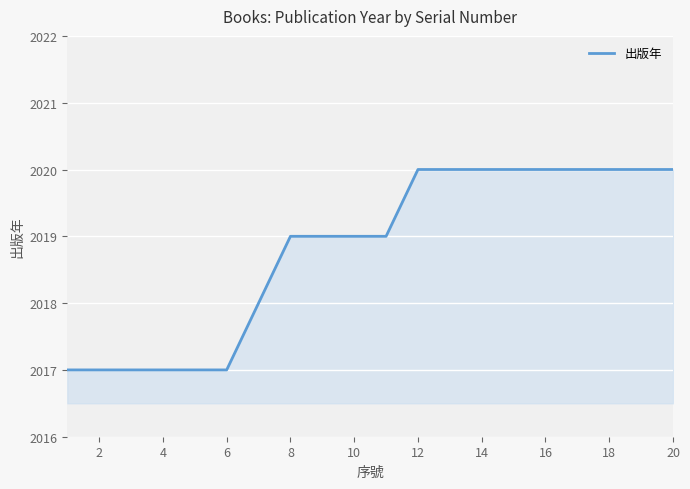

What is the minimum value shown in the chart?

2017